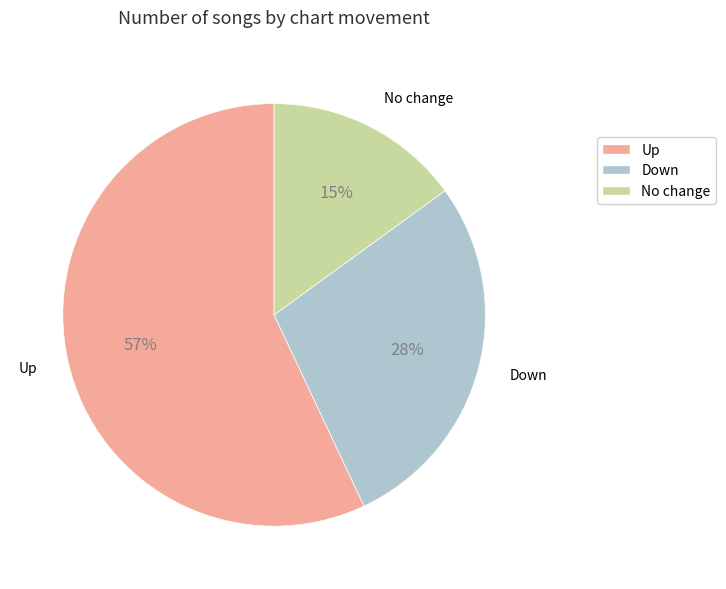

To the nearest percent, what is the average slice percentage?

33%